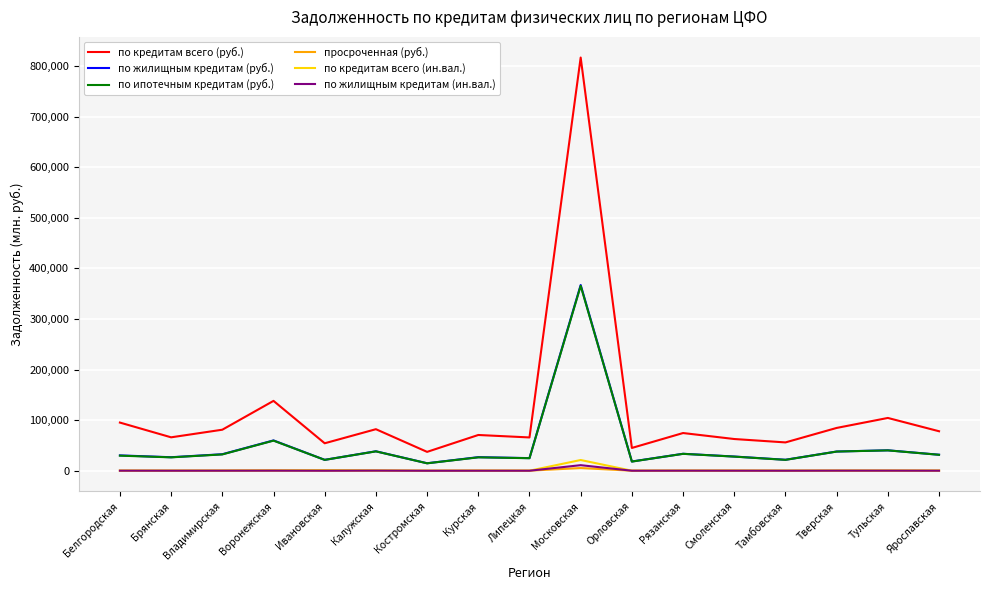

What is the spread (max minus min) of values at Владимирская?

81026